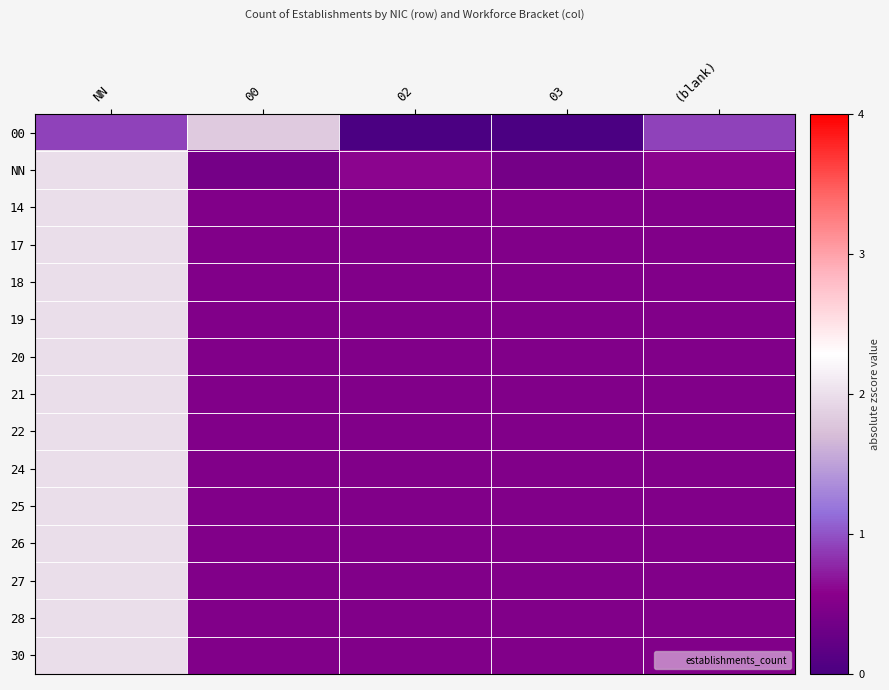

Rank the series by their maximum value, from lowest to highest.

00, NN, 19, 14, 17, 18, 20, 21, 22, 24, 25, 26, 27, 28, 30